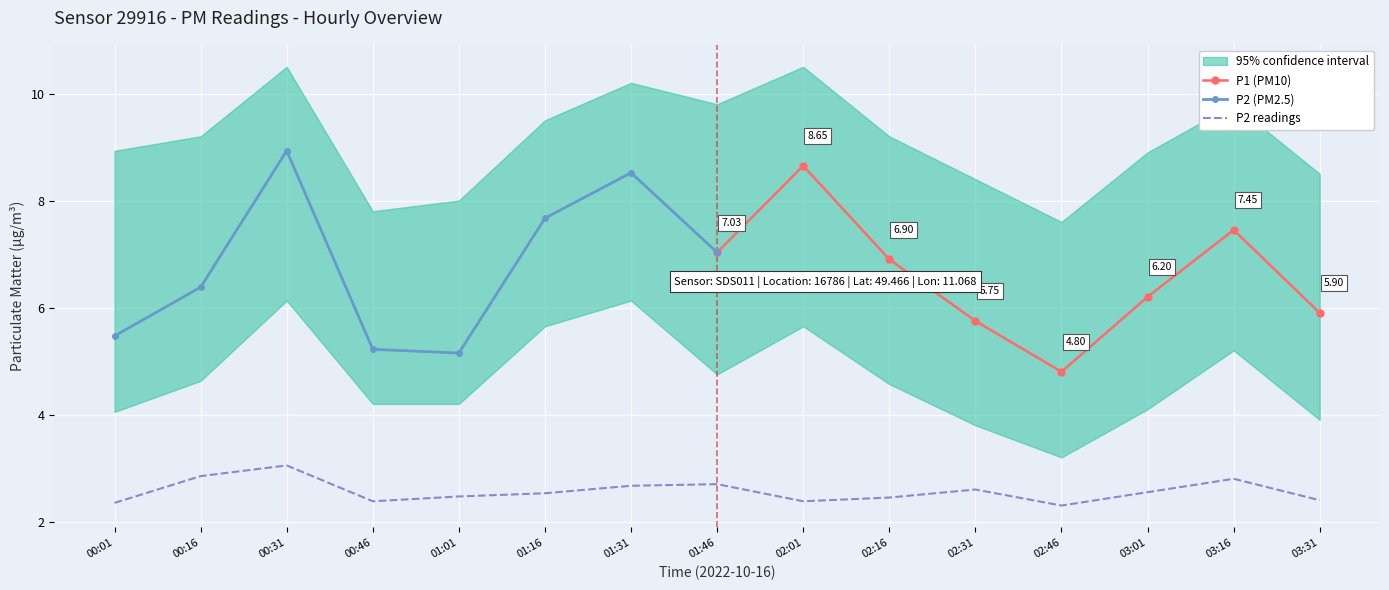

What is the total value across all series at 01:31?

27.5